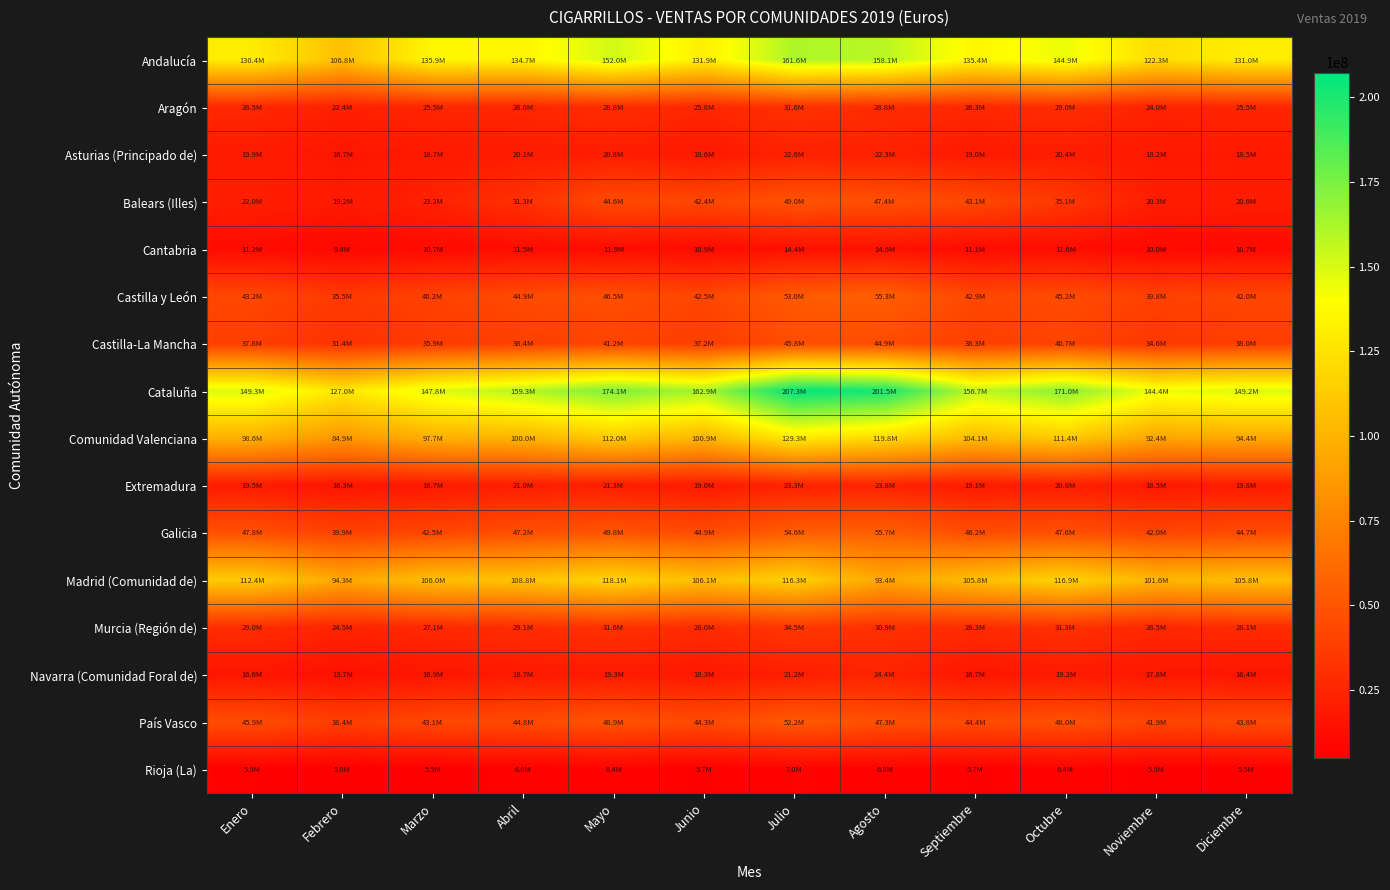

Rank the series at Julio from lowest to highest value.

Rioja (La), Cantabria, Navarra (Comunidad Foral de), Asturias (Principado de), Extremadura, Aragón, Murcia (Región de), Castilla-La Mancha, Balears (Illes), País Vasco, Castilla y León, Galicia, Madrid (Comunidad de), Comunidad Valenciana, Andalucía, Cataluña